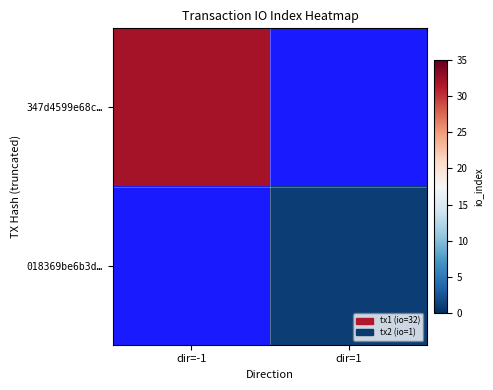

Which category has the highest value across all series?

dir=-1